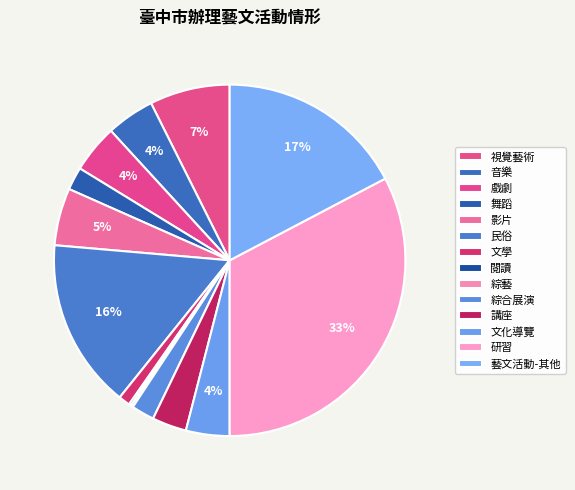

The 閱讀 slice represents 0% of the pie. True or false?

True